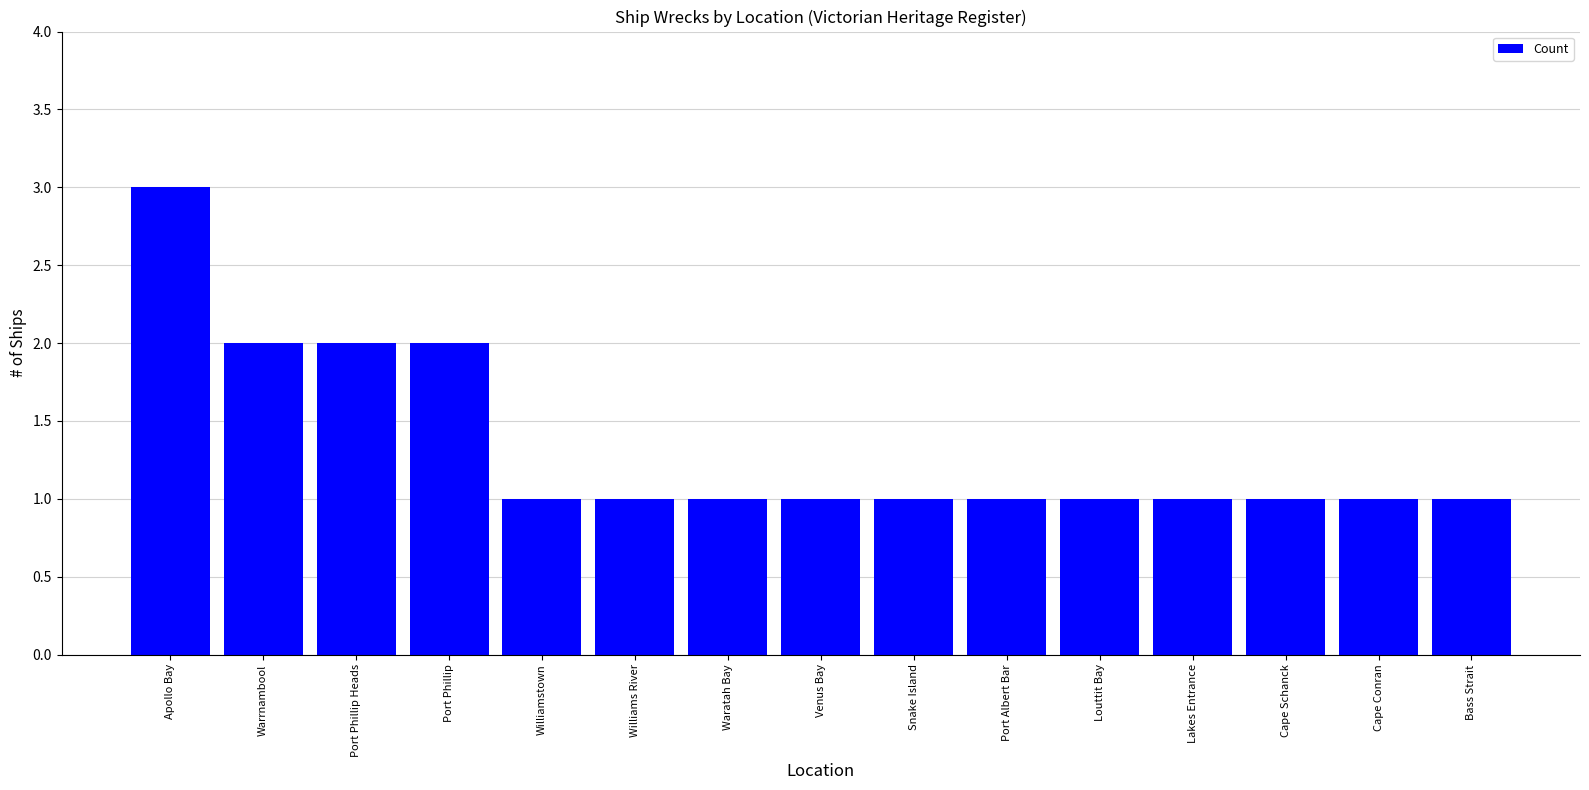

Which category has the highest value across all series?

Apollo Bay